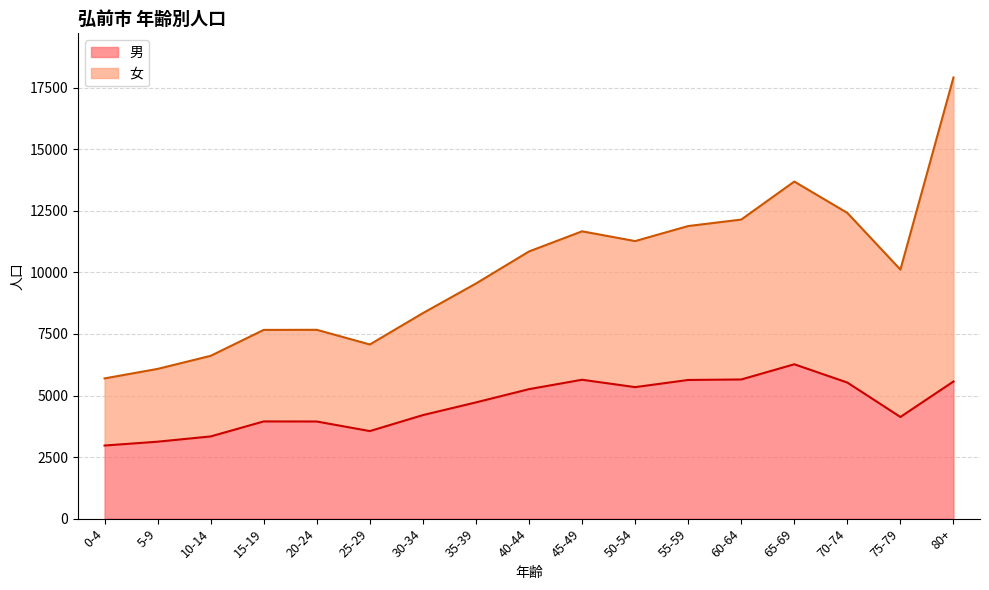

How many values exceed 4721?

8